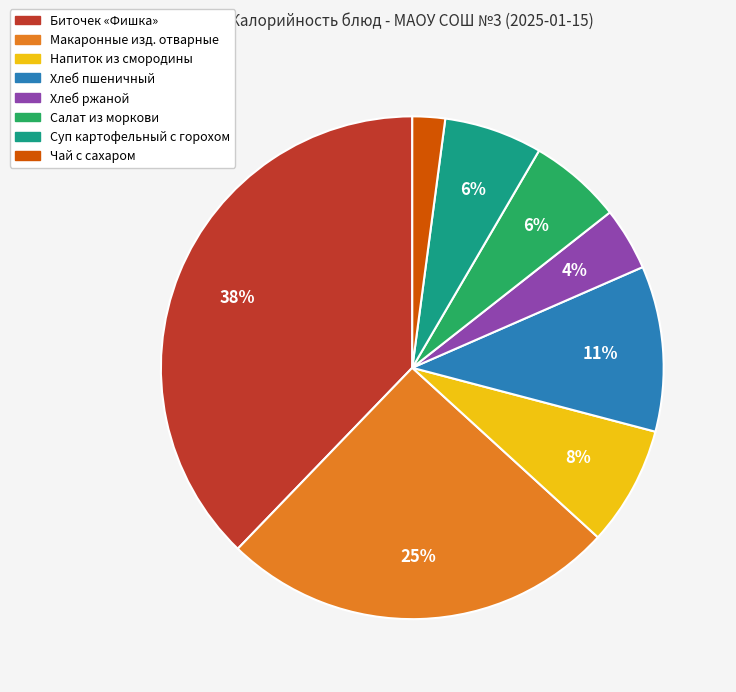

Which category has the biggest portion of the pie?

Биточек Фишка (Завтрак)